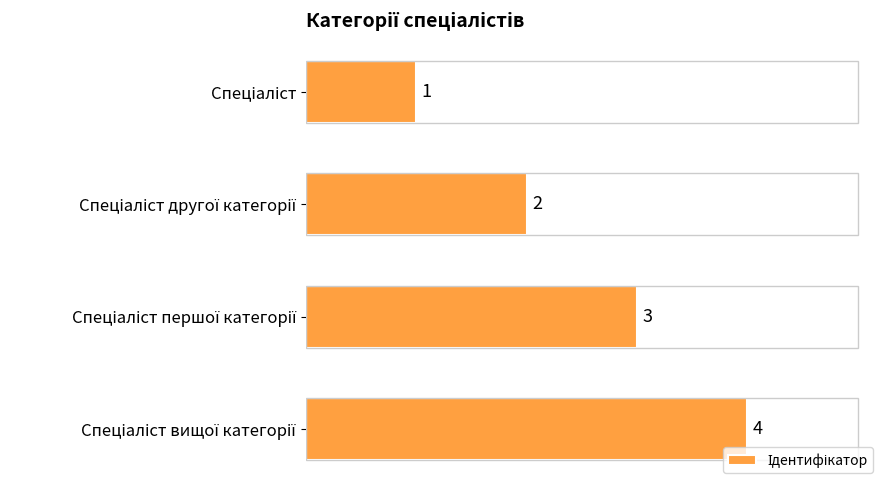

What is the difference between the maximum and minimum values?

3